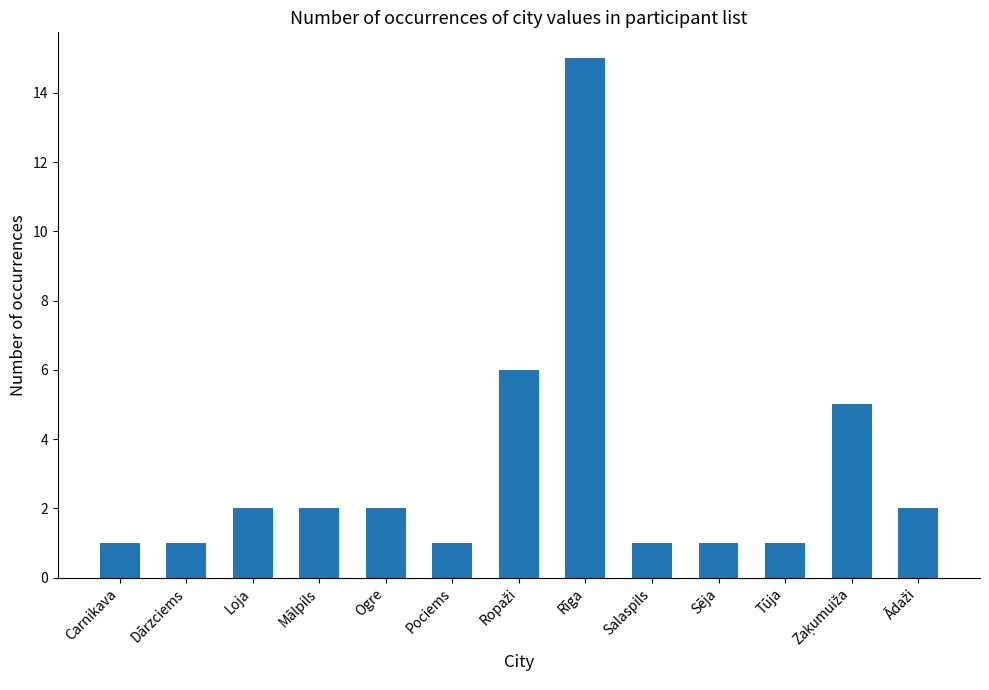

What is the value of the 7th bar from the left?

6